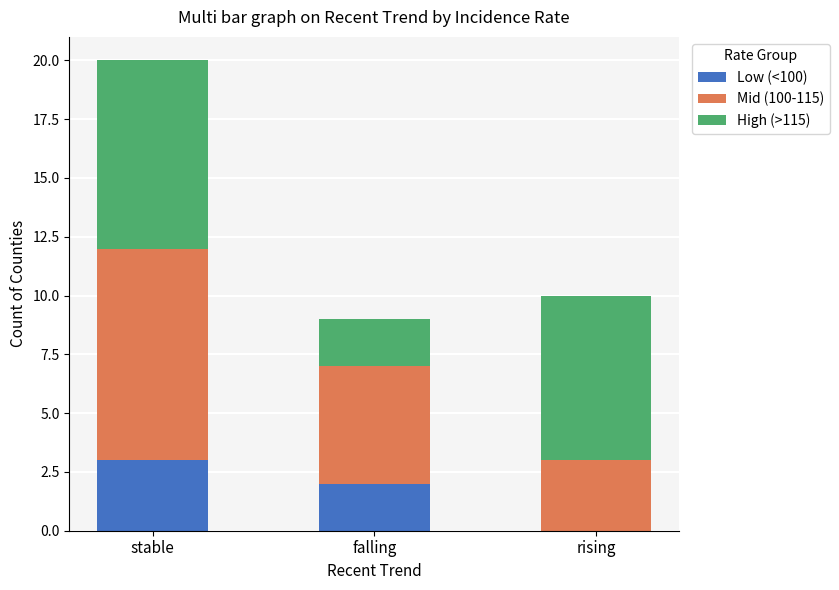

At which category is the sum across all series the highest?

stable